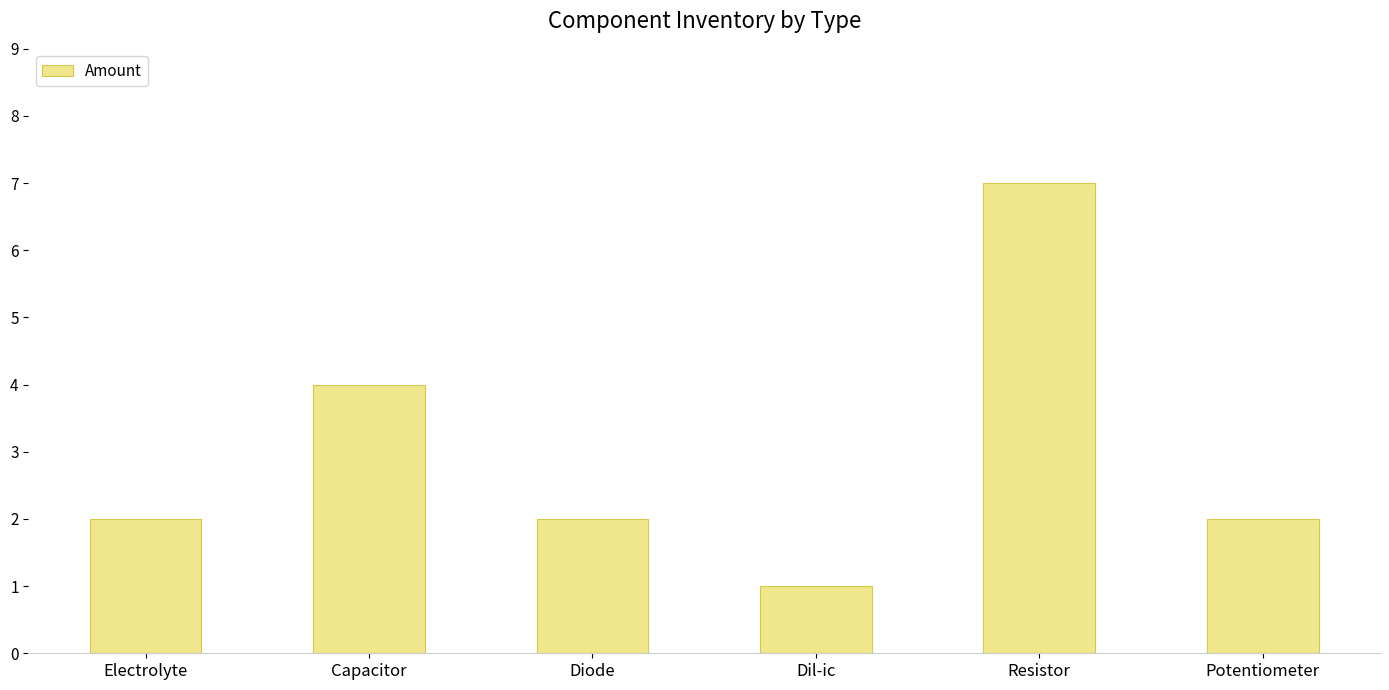

Reading left to right, list all the values displayed in this chart.

Electrolyte=2	Capacitor=4	Diode=2	Dil-ic=1	Resistor=7	Potentiometer=2